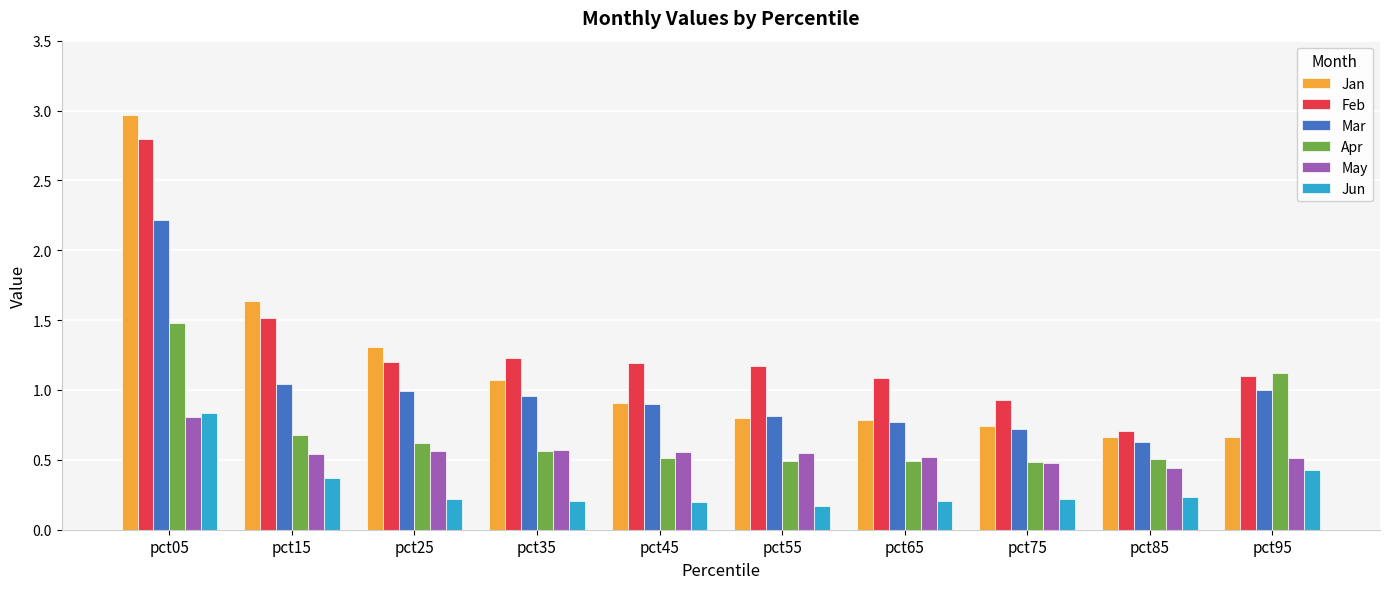

How many distinct data groups are displayed?

6